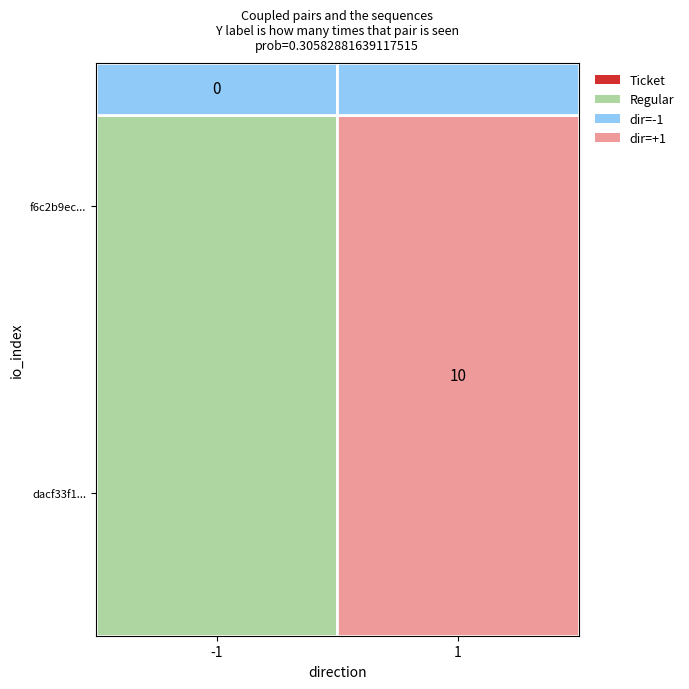

Which series has the largest total across all categories?

dacf33f1...